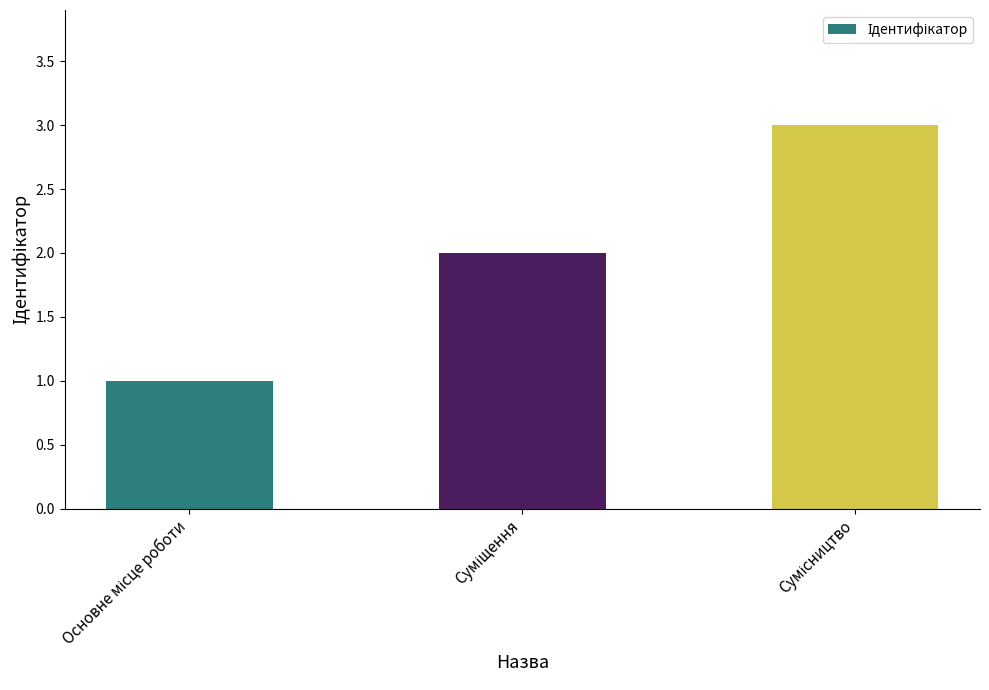

What is the maximum value shown in the chart?

3